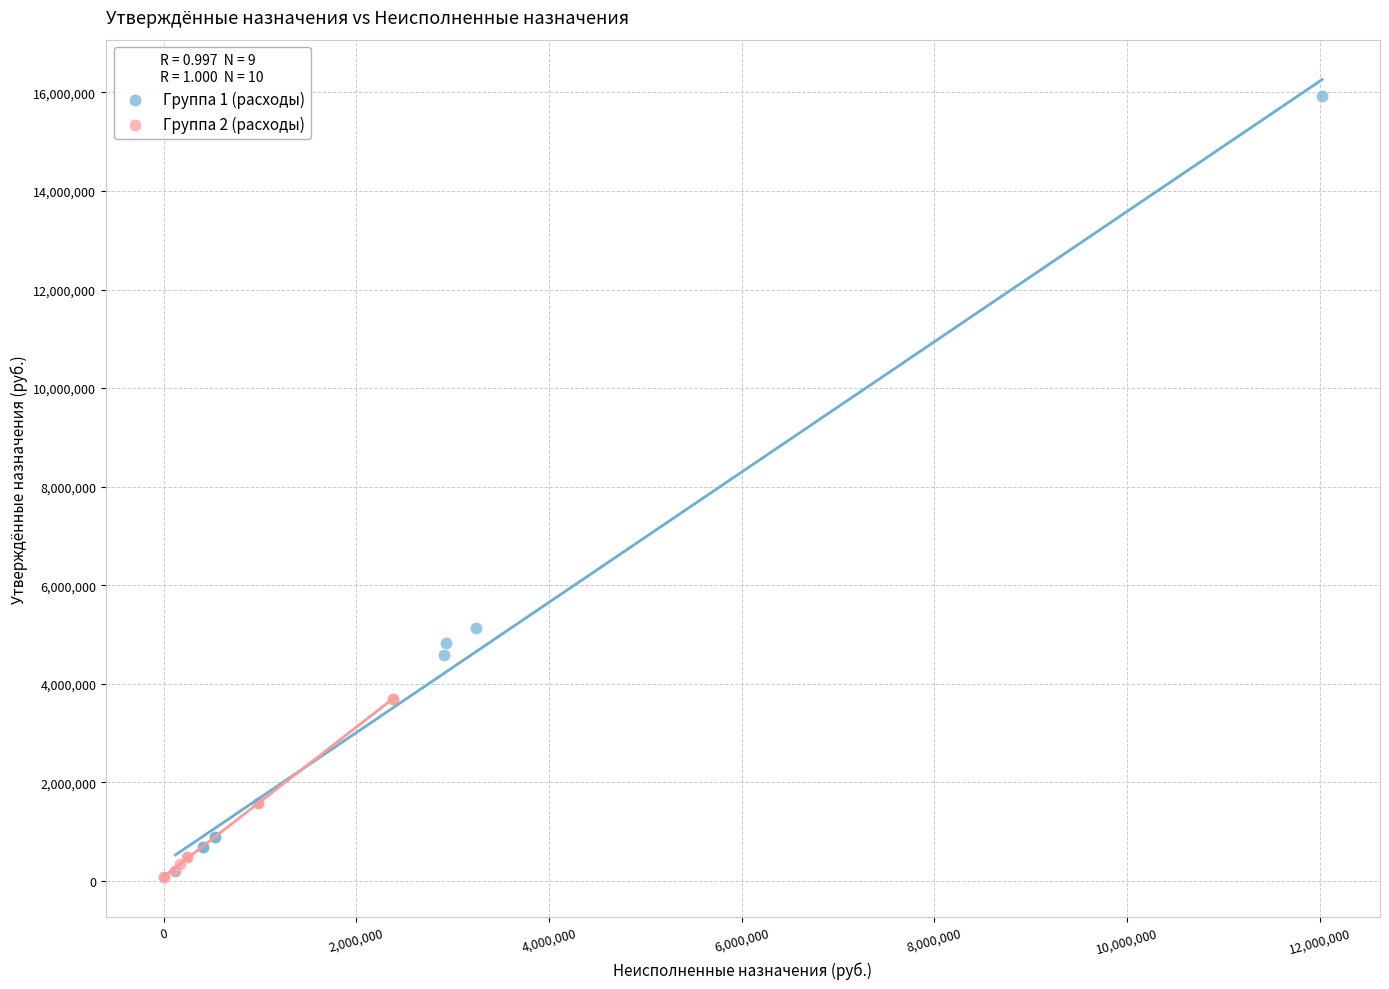

Which series has the widest spread of Y values?

Группа 1 (расходы)